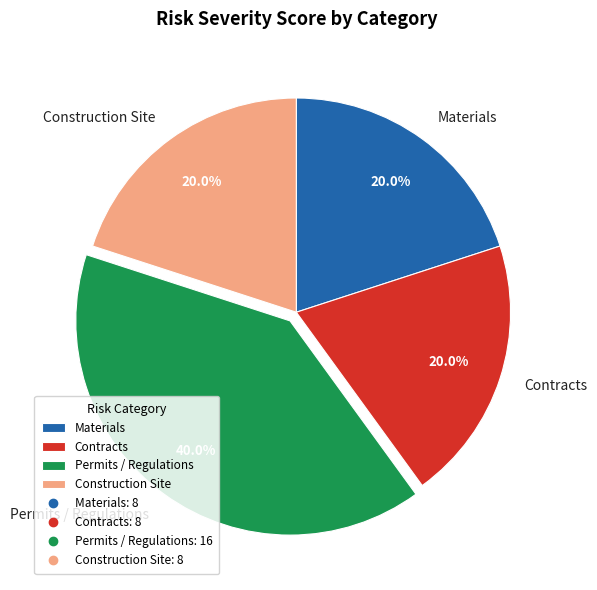

The Contracts slice represents 20% of the pie. True or false?

True